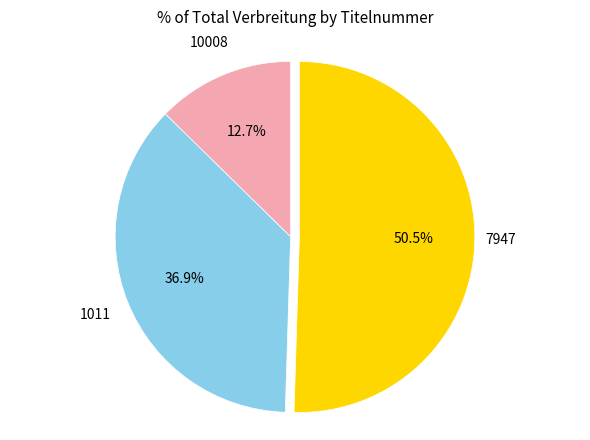

What is the majority slice?

7947